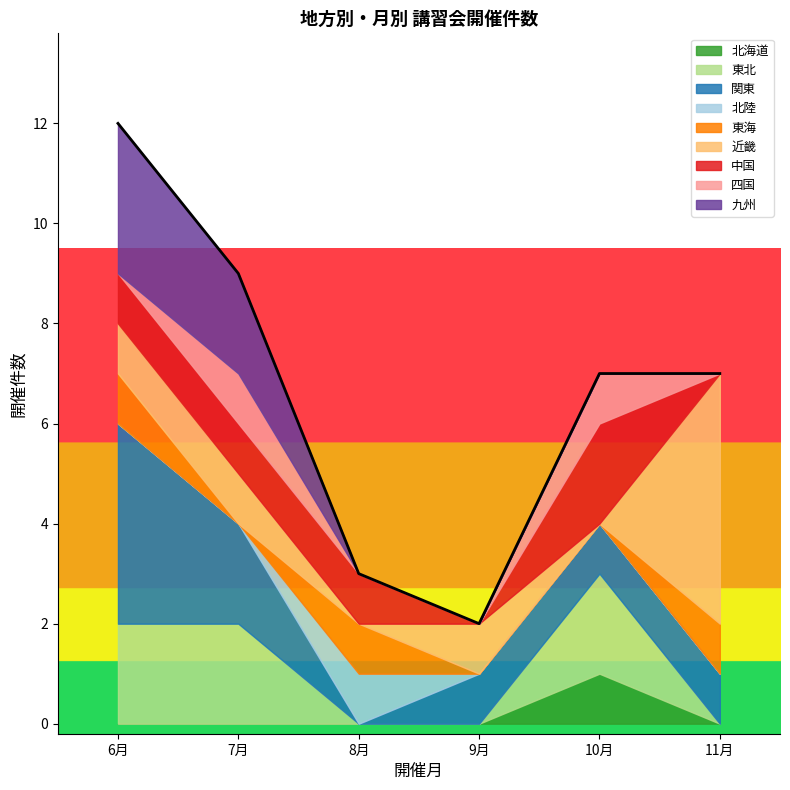

At which category is the sum across all series the highest?

6月